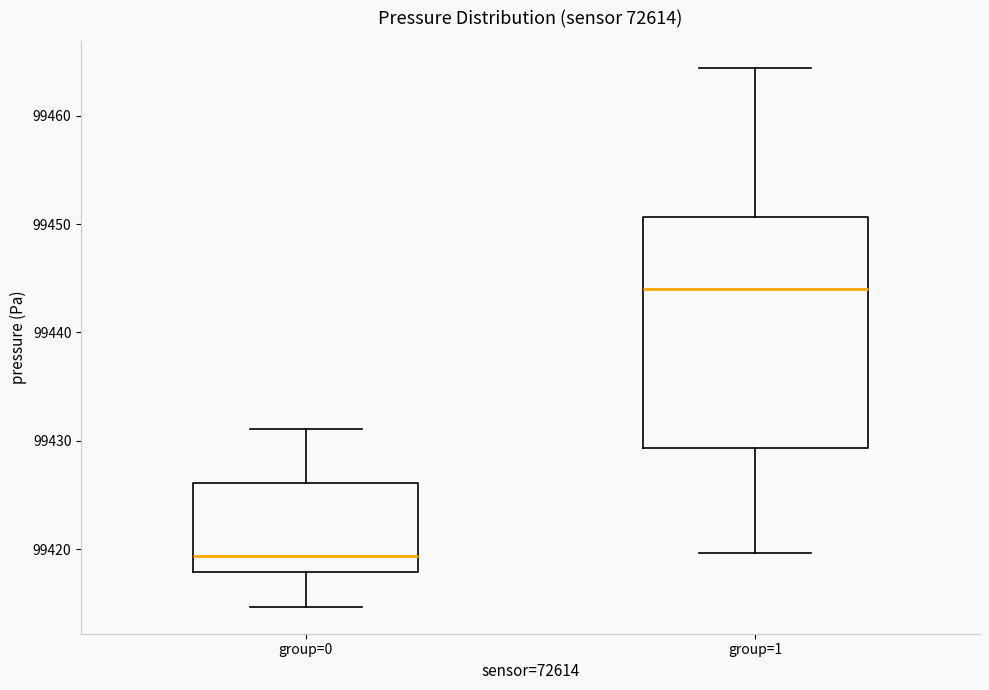

Where does the upper whisker of the box for group=1 end on the y-axis? The values are not printed on the chart, so give them approximately, as read against the axis.

99464